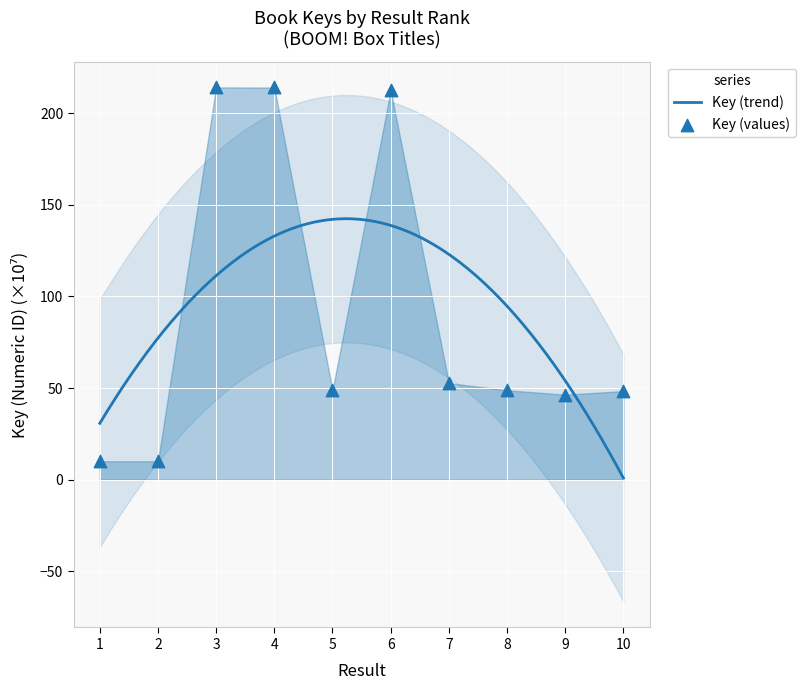

Between 2 and 4, which is larger?

4